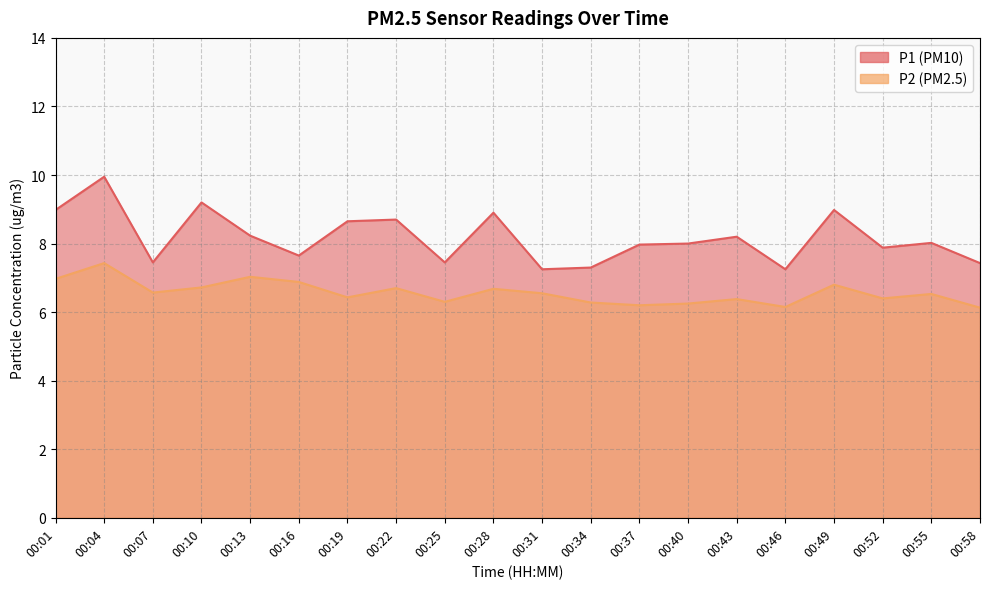

Reading right to left, what are all the values shown in this chart?

P1: 00:58=7.4	00:55=8.0	00:52=7.9	00:49=9.0	00:46=7.2	00:43=8.2	00:40=8.0	00:37=8.0	00:34=7.3	00:31=7.2	00:28=8.9	00:25=7.5	00:22=8.7	00:19=8.7	00:16=7.7	00:13=8.2	00:10=9.2	00:07=7.5	00:04=9.9	00:01=9.0
P2: 00:58=6.1	00:55=6.5	00:52=6.4	00:49=6.8	00:46=6.2	00:43=6.4	00:40=6.2	00:37=6.2	00:34=6.3	00:31=6.5	00:28=6.7	00:25=6.3	00:22=6.7	00:19=6.4	00:16=6.9	00:13=7.0	00:10=6.7	00:07=6.6	00:04=7.4	00:01=7.0